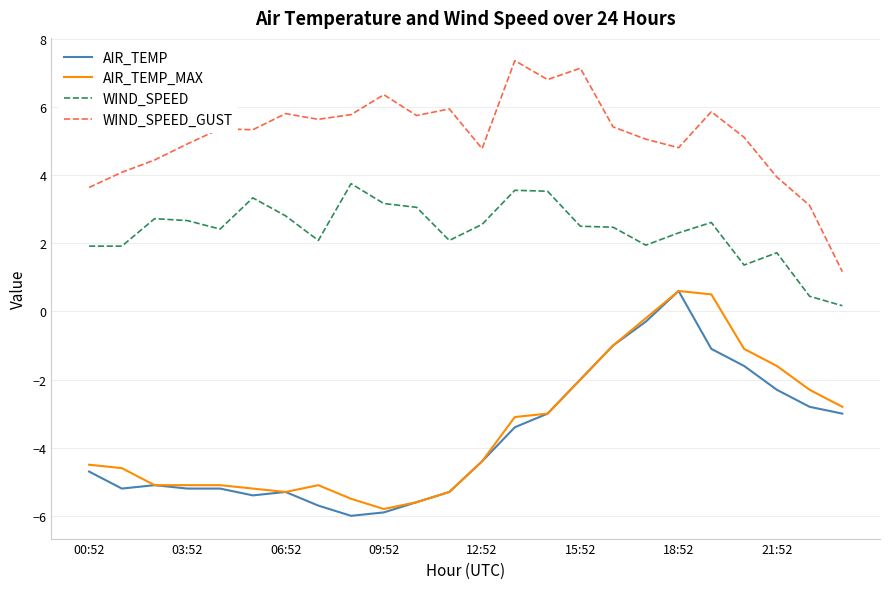

What is the maximum value for WIND_SPEED_GUST?

7.4